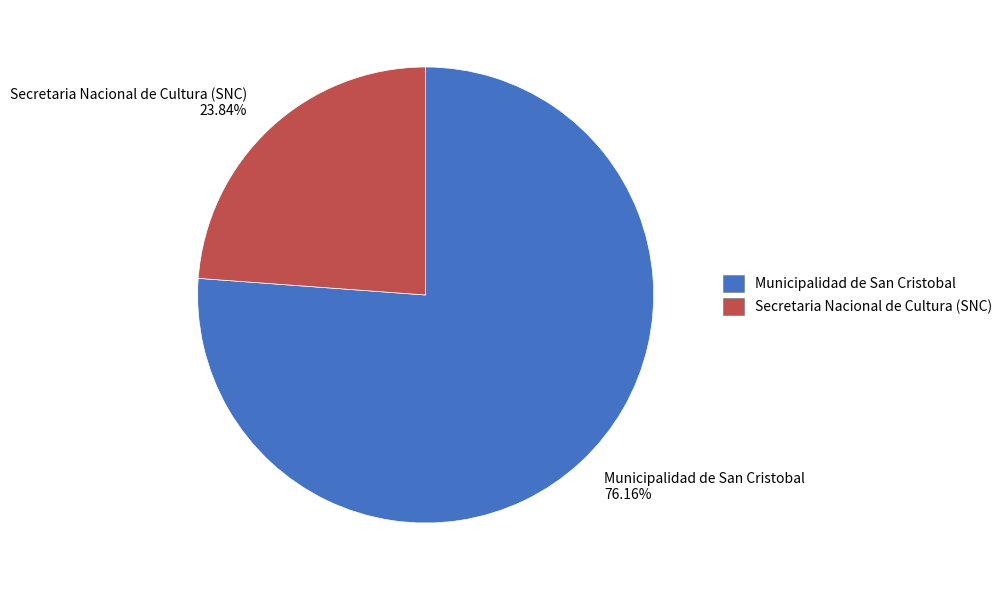

Is there any slice that represents more than half of the pie?

Yes